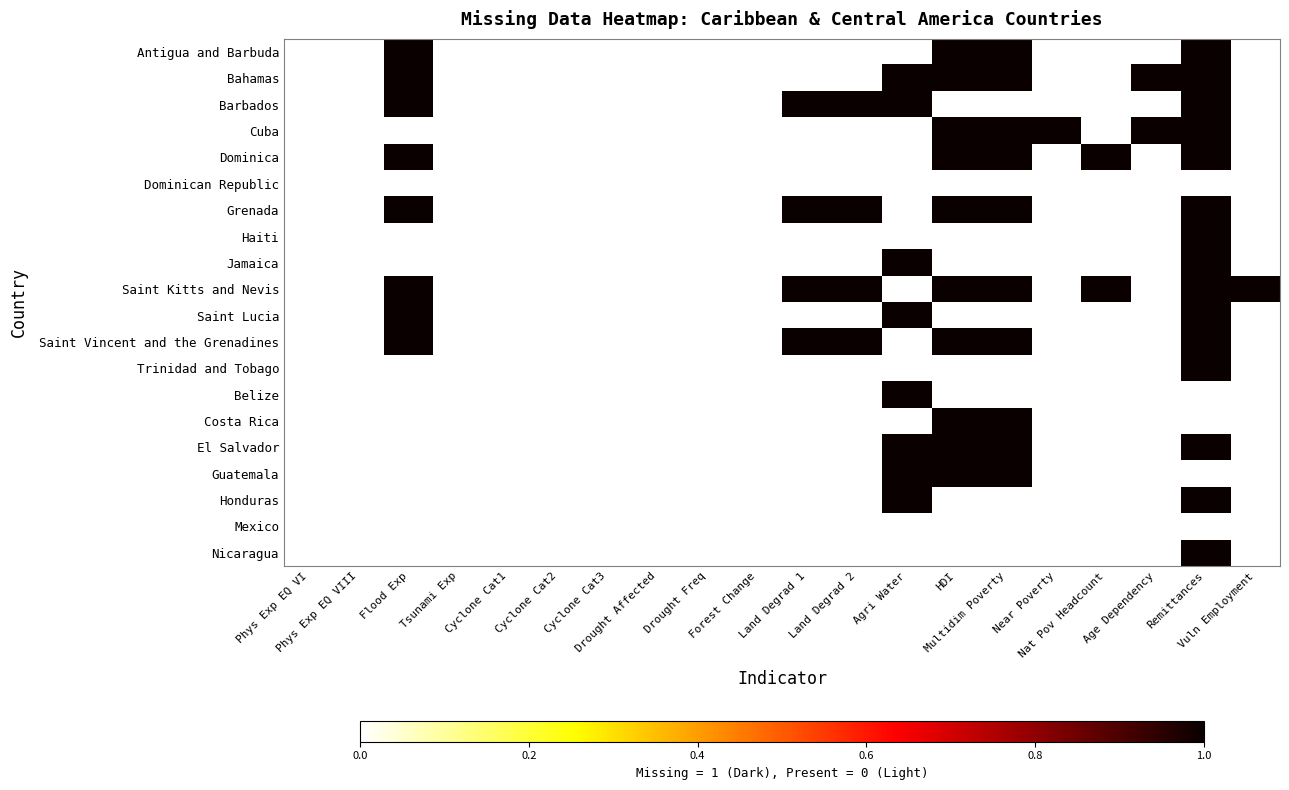

How many data points does each series have?

20